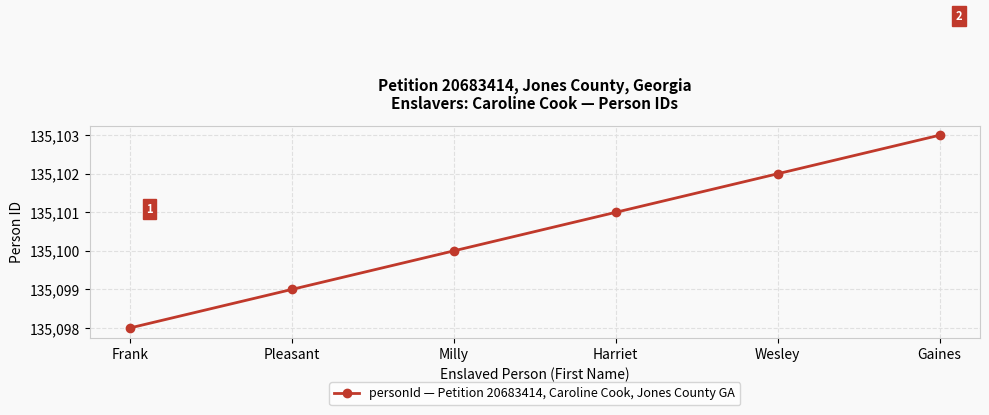

What is the value of the 4th point from the left?

135101